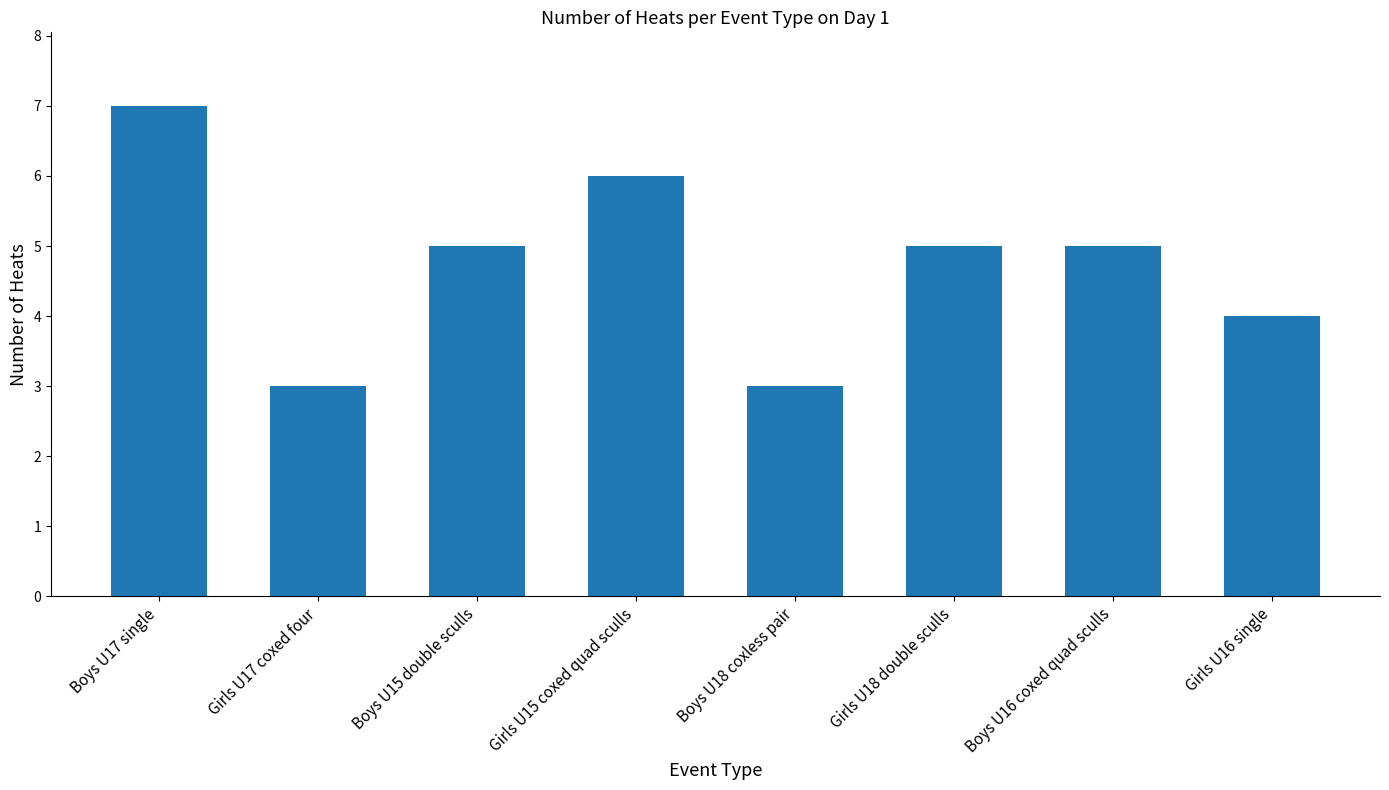

What is the difference between the maximum and minimum values?

4